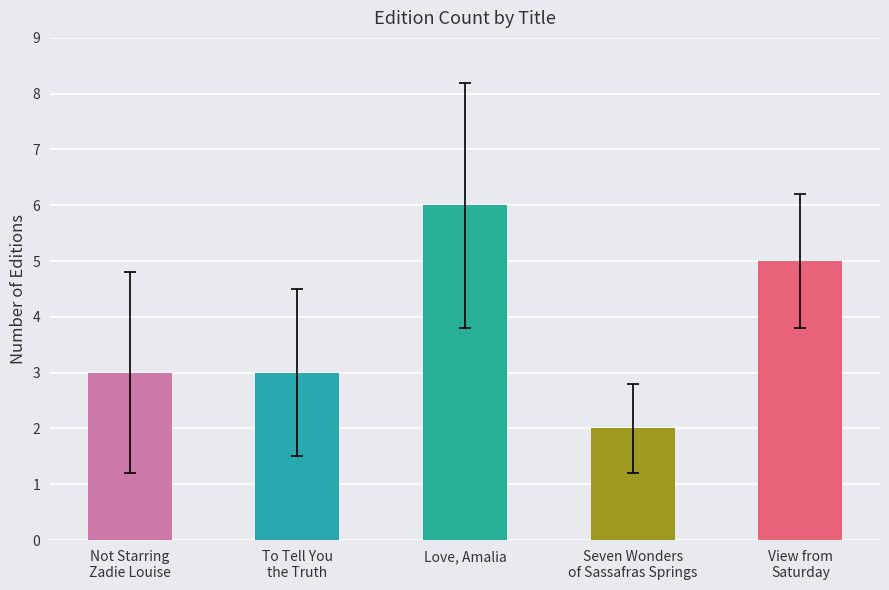

What is the average value?

4